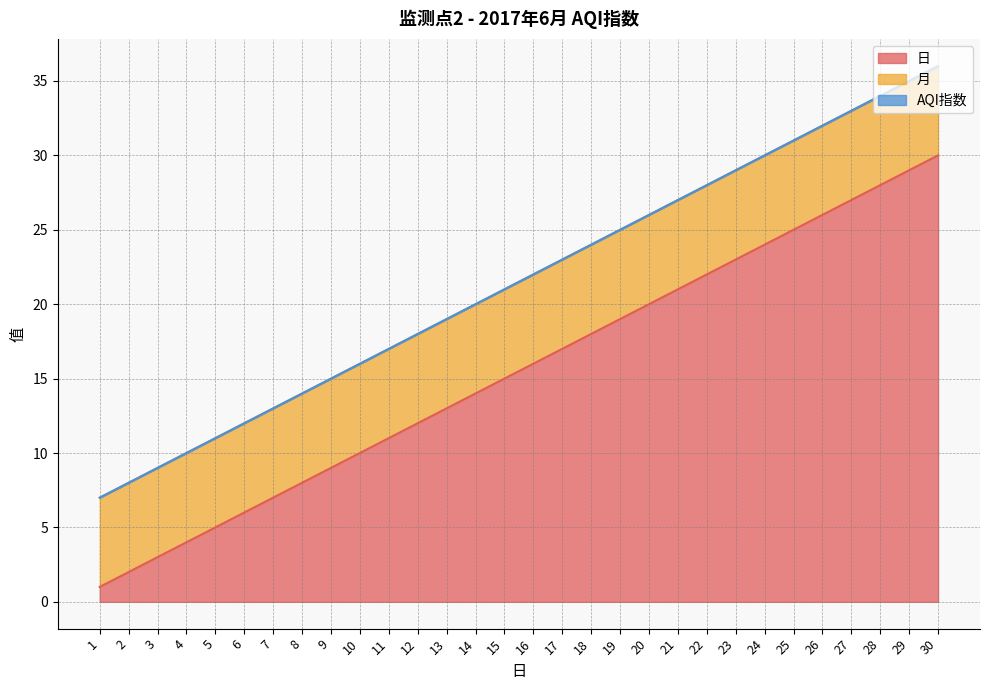

The value of 日 at 7 is 10. True or false?

False